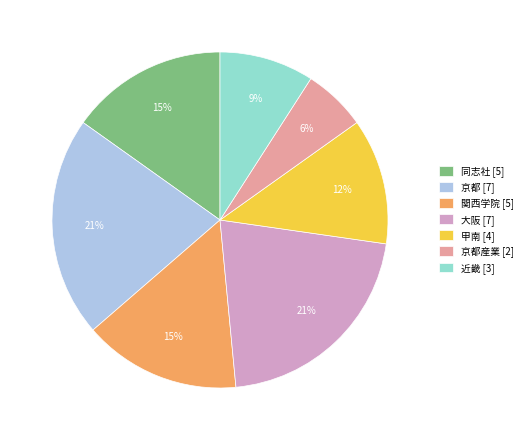

Between 同志社 [5] and 大阪 [7], which is larger?

大阪 [7]